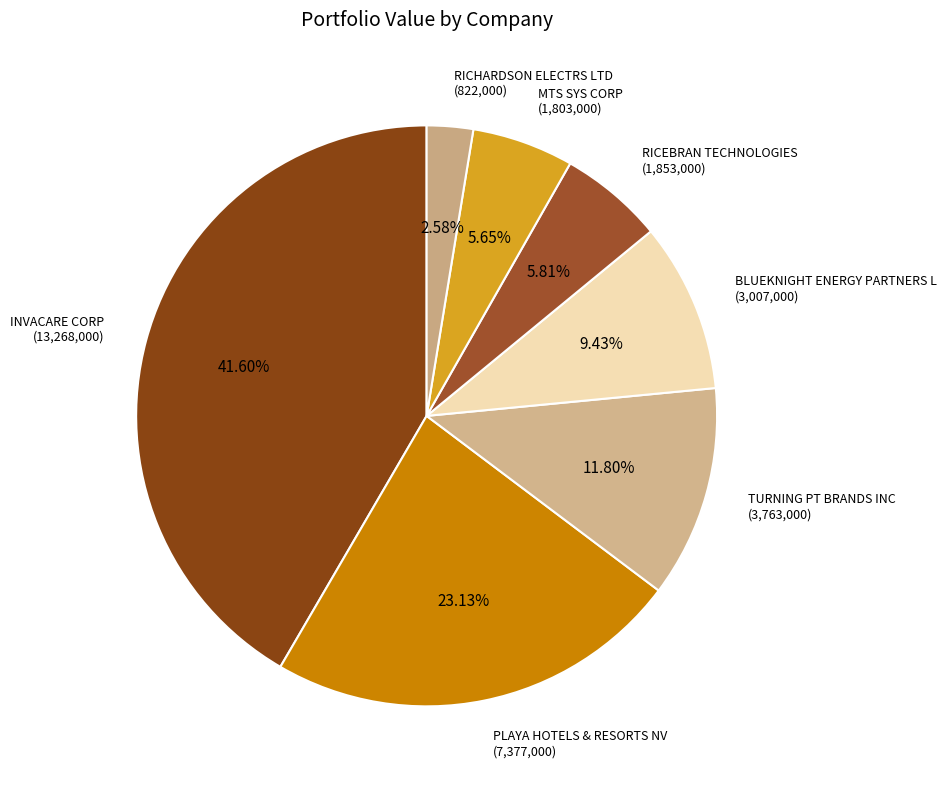

Is there a majority slice in this chart?

No